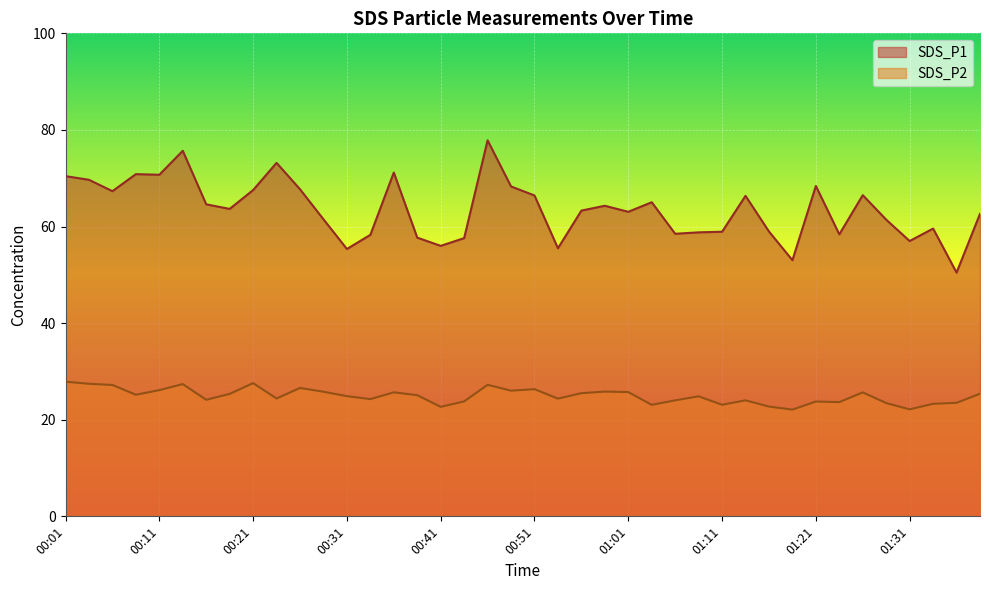

What is the sum of the SDS_P1 values at 00:58 and 00:21?

131.8